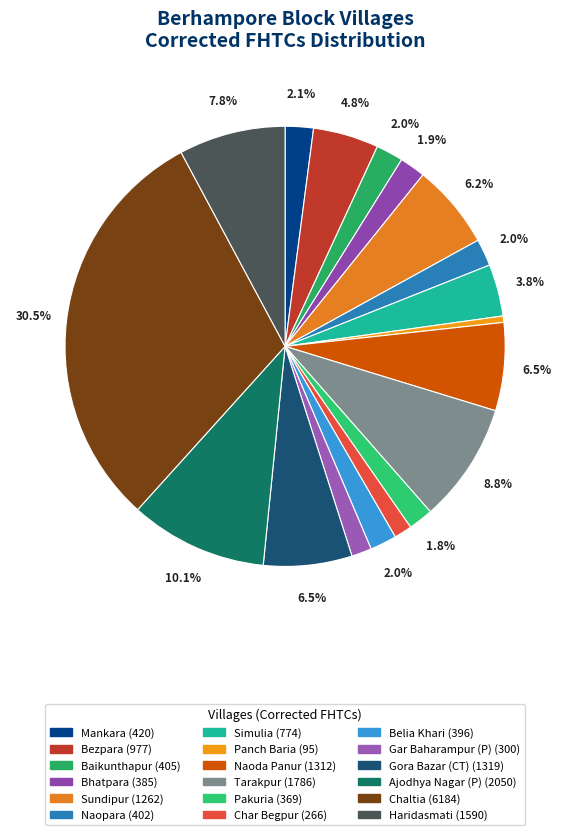

What percentage is the Baikunthapur slice, to the nearest percent?

2%